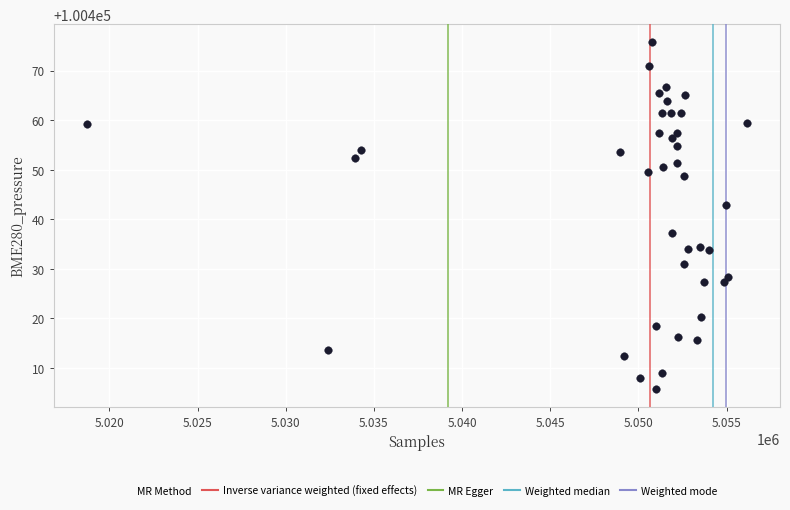

What is the range of X values (max minus min)?

37448.0